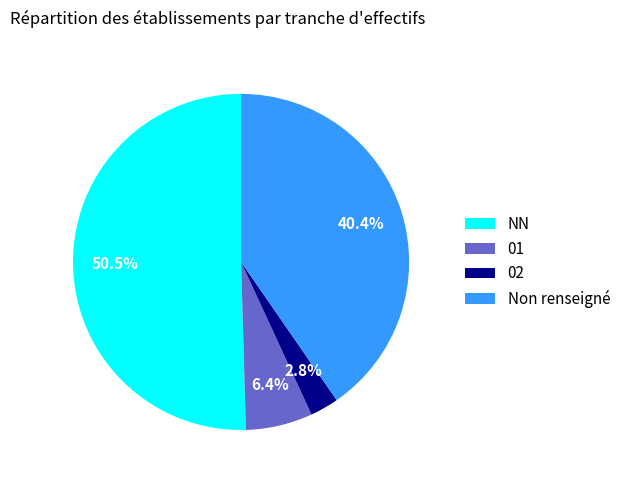

Is the sum of NN and 02 greater than half?

Yes